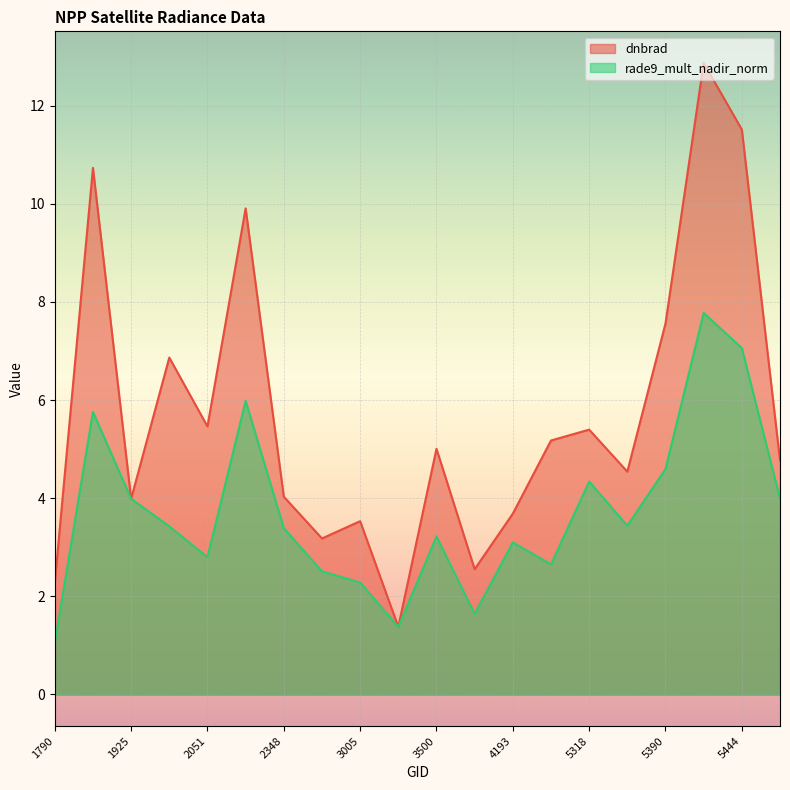

At which category does dnbrad reach its first local valley?

1925